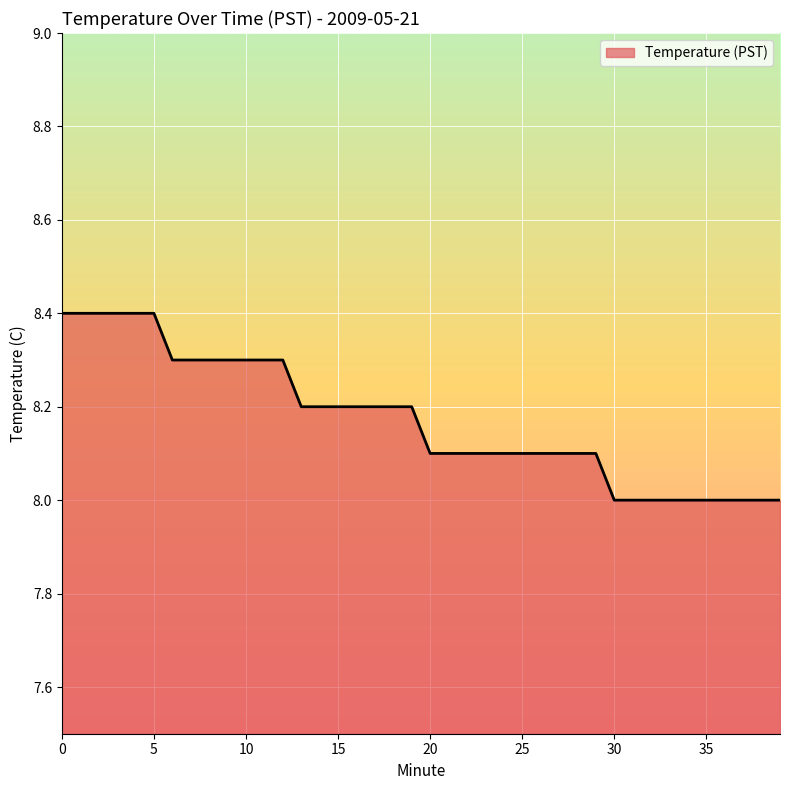

What is the smallest value displayed?

8.0